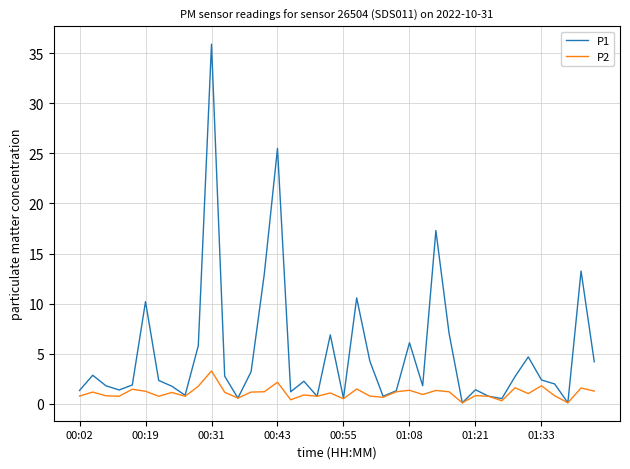

Rank the series by their maximum value, from highest to lowest.

P1, P2